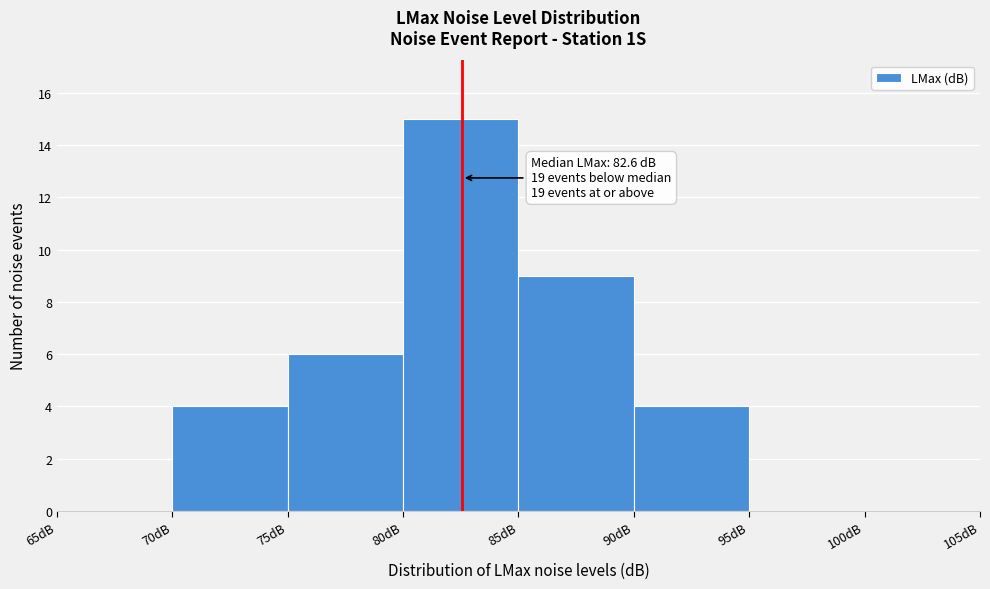

Over which range of the x-axis is the bar tallest?

80 to 85